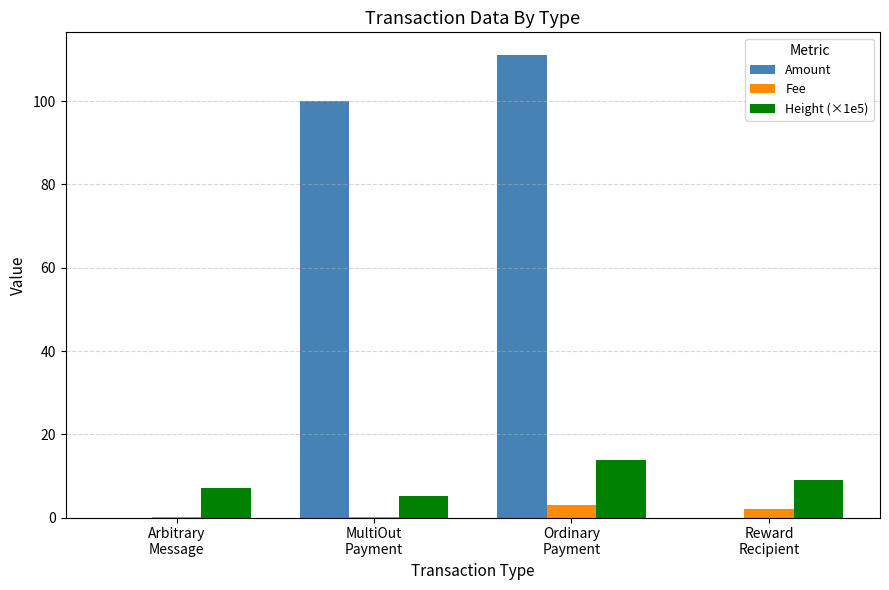

What is the highest value of the Fee series?

3.0